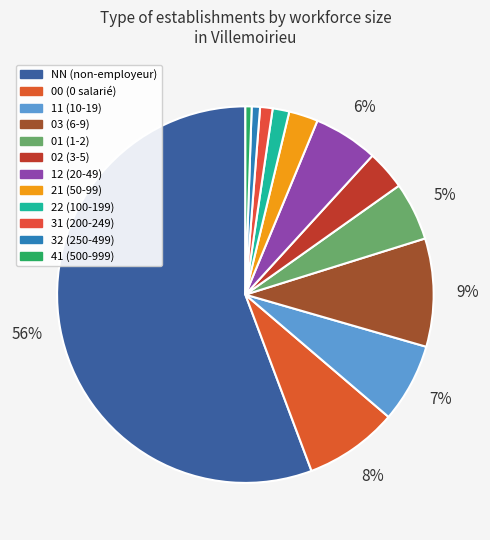

How many segments does this pie chart have?

12